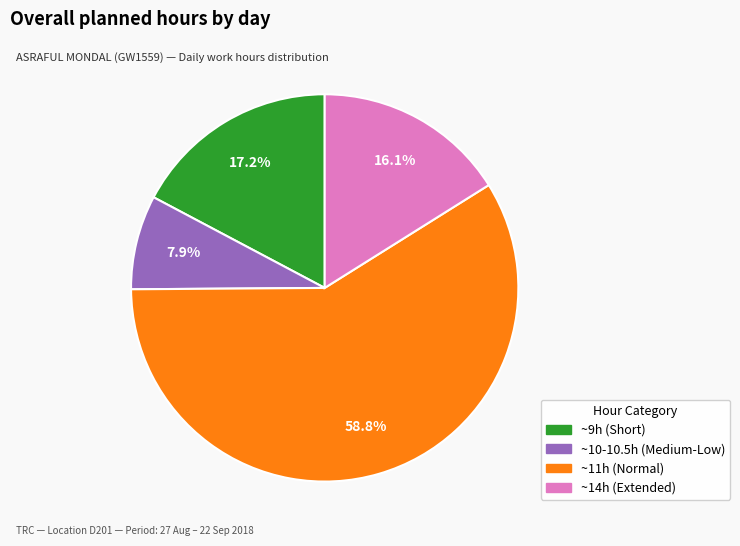

How many slices are in this pie chart?

4